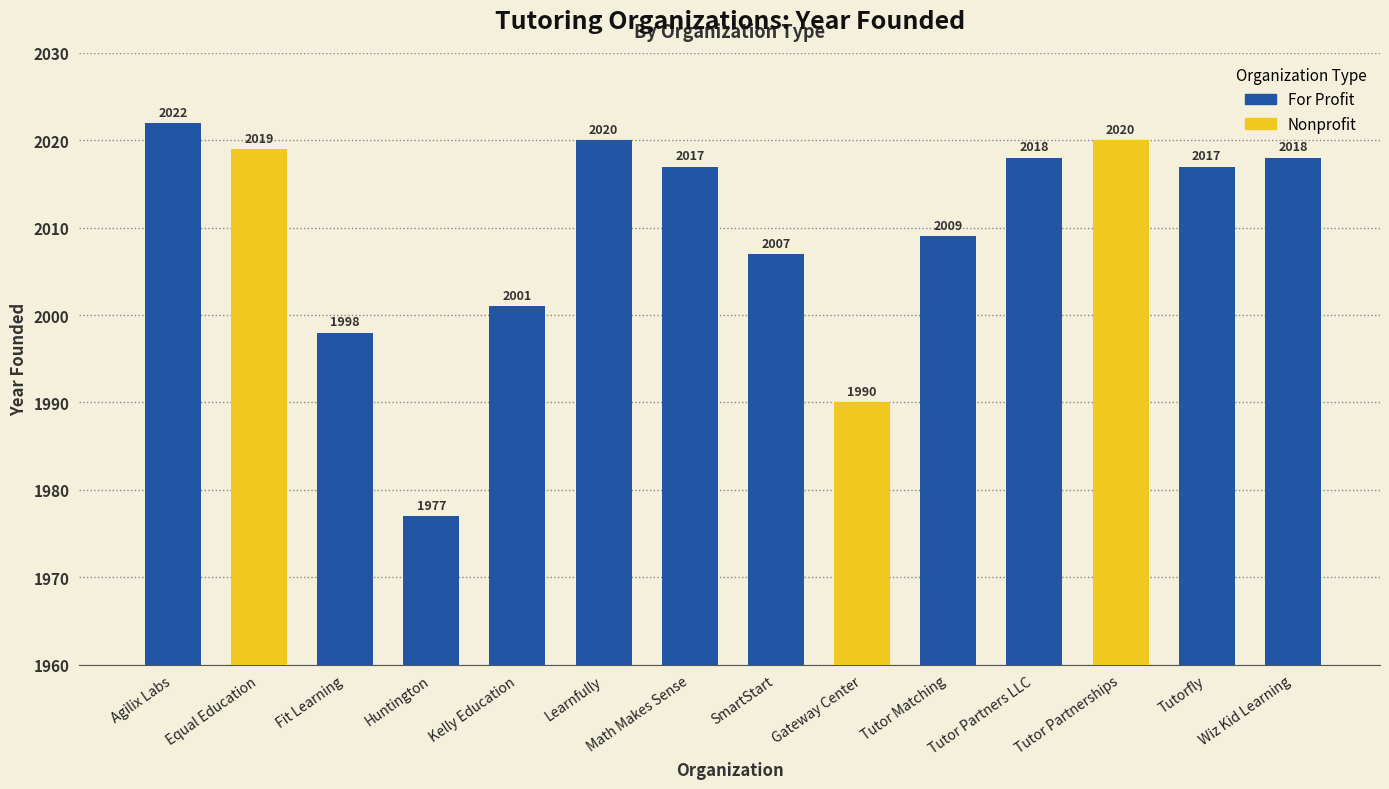

Which label corresponds to the largest value in the chart?

Agilix Labs